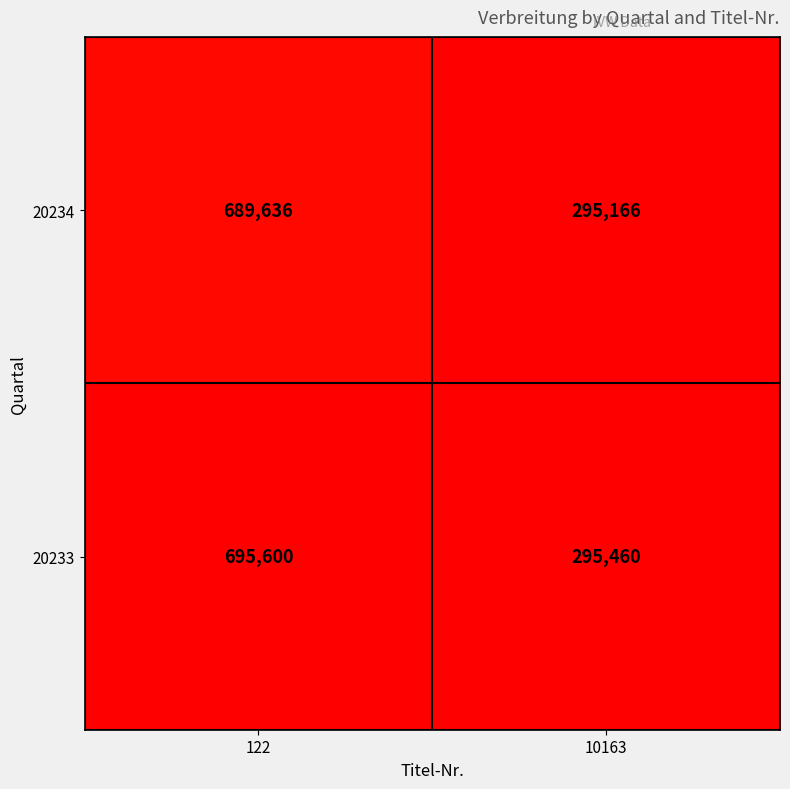

Read the 20234 value at 122.

689636